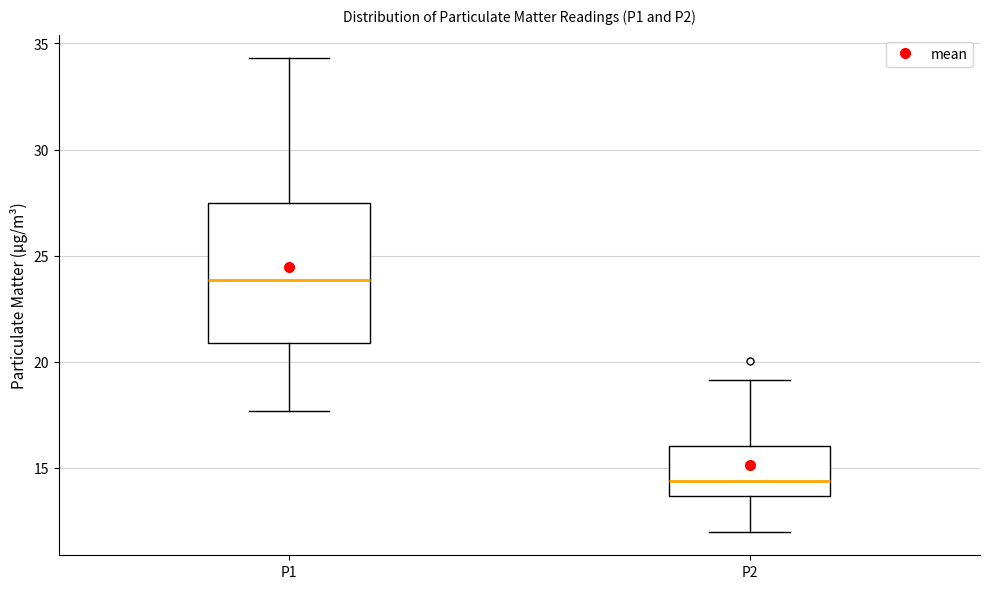

Where does the upper whisker of the box for P2 end on the y-axis? The values are not printed on the chart, so give them approximately, as read against the axis.

19.0